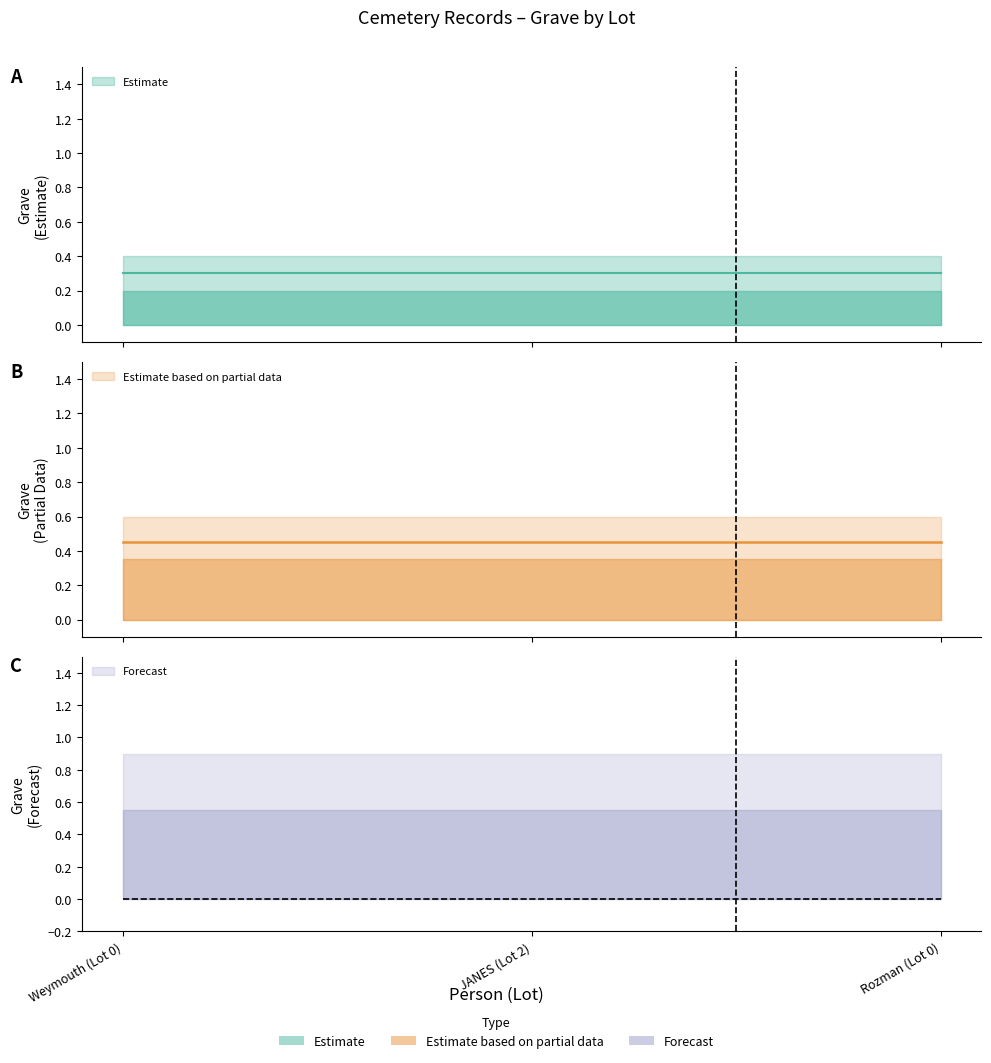

Between JANES (Lot 2) and Weymouth (Lot 0), which is larger?

JANES (Lot 2)